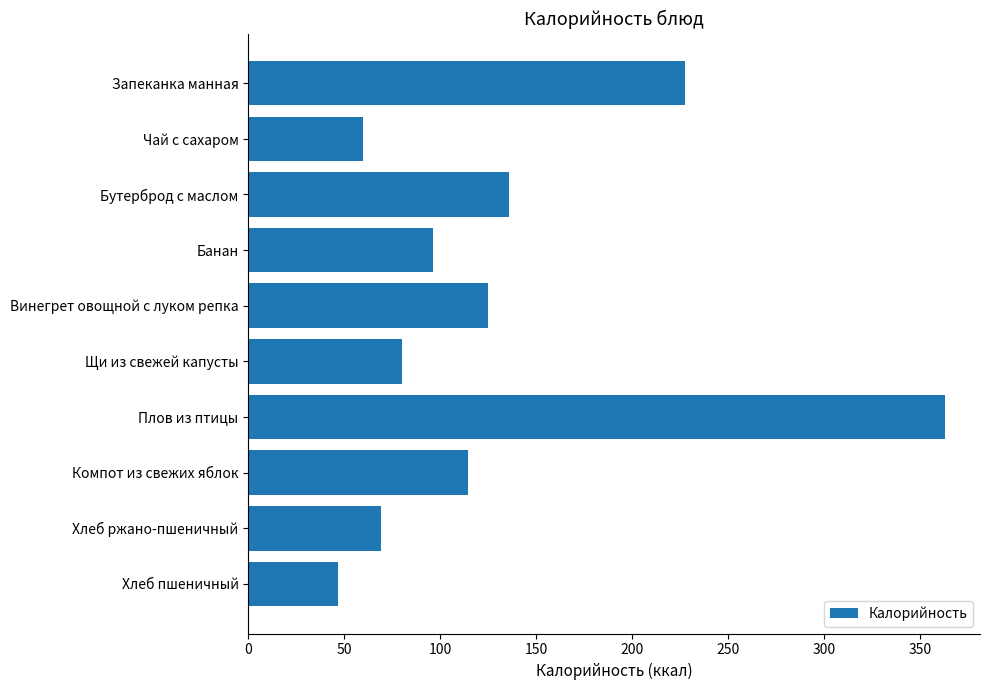

The value at Хлеб ржано-пшеничный is 14.6. True or false?

False